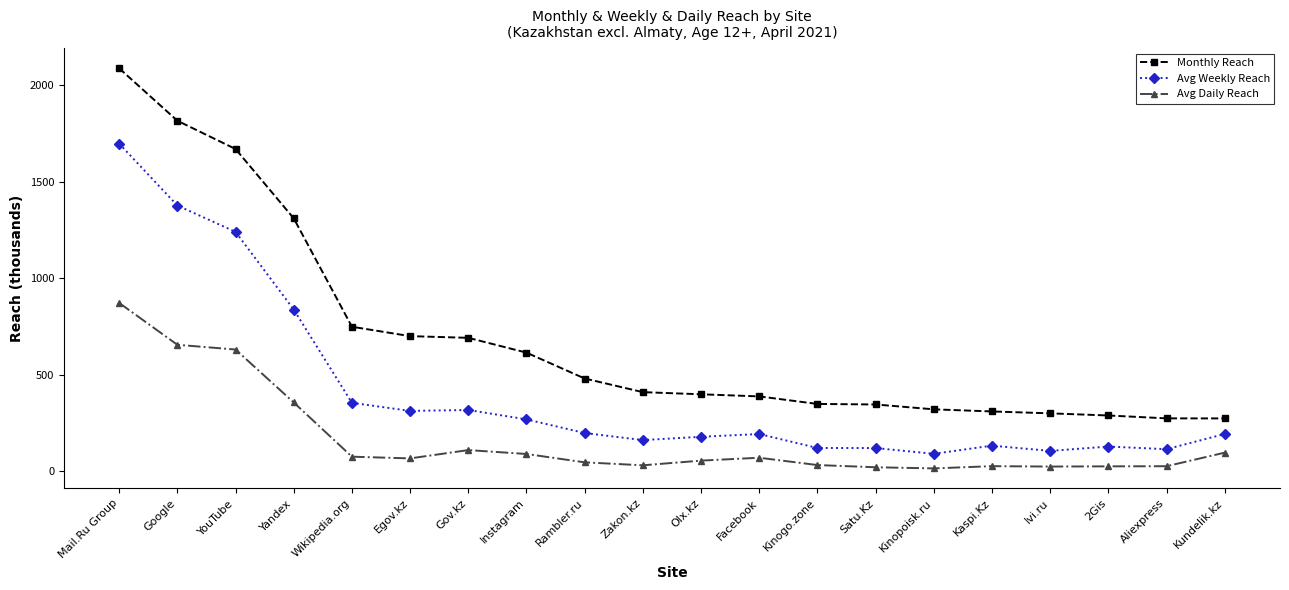

The Avg Weekly Reach series shows 634.9 at Wikipedia.org. True or false?

False